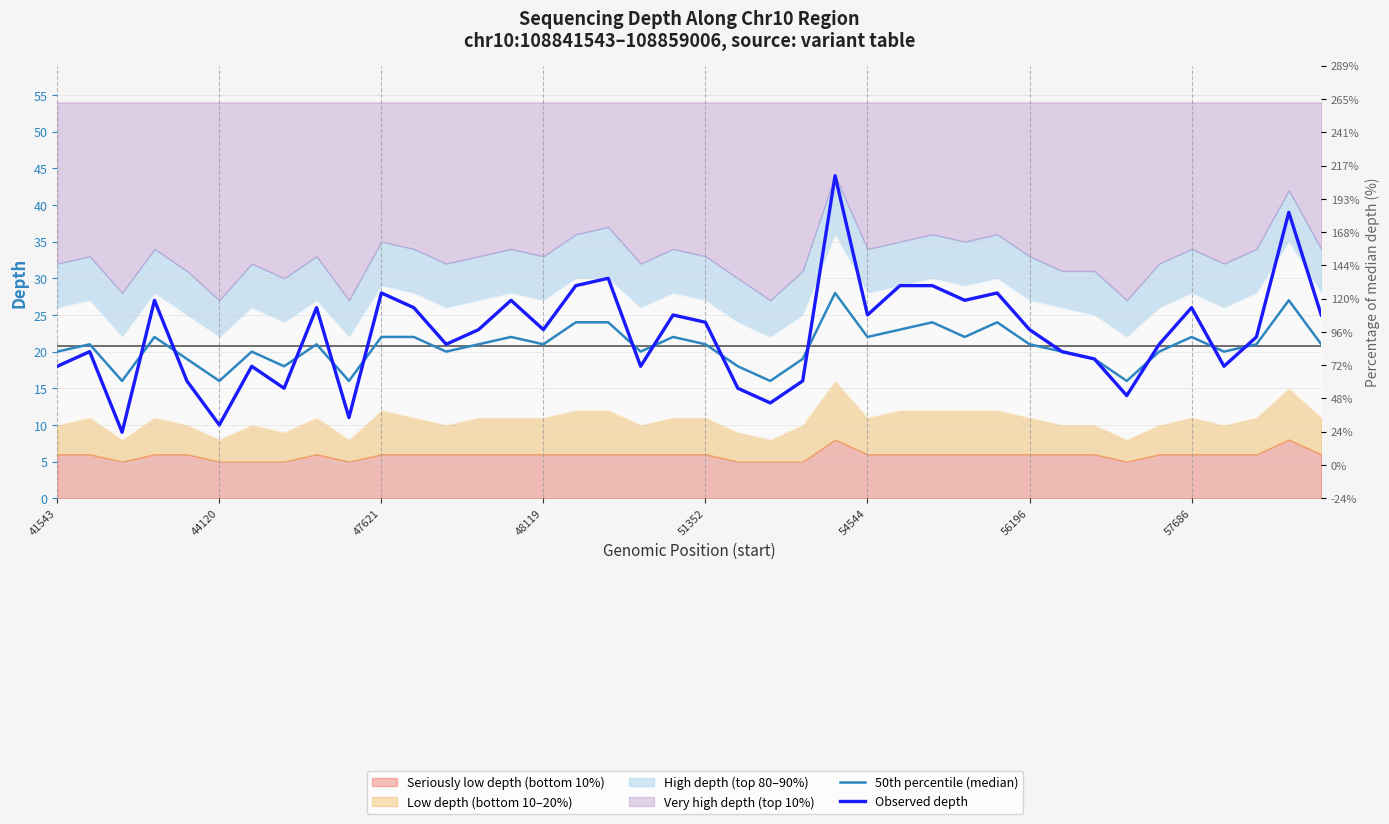

What position from the right is 24?

16